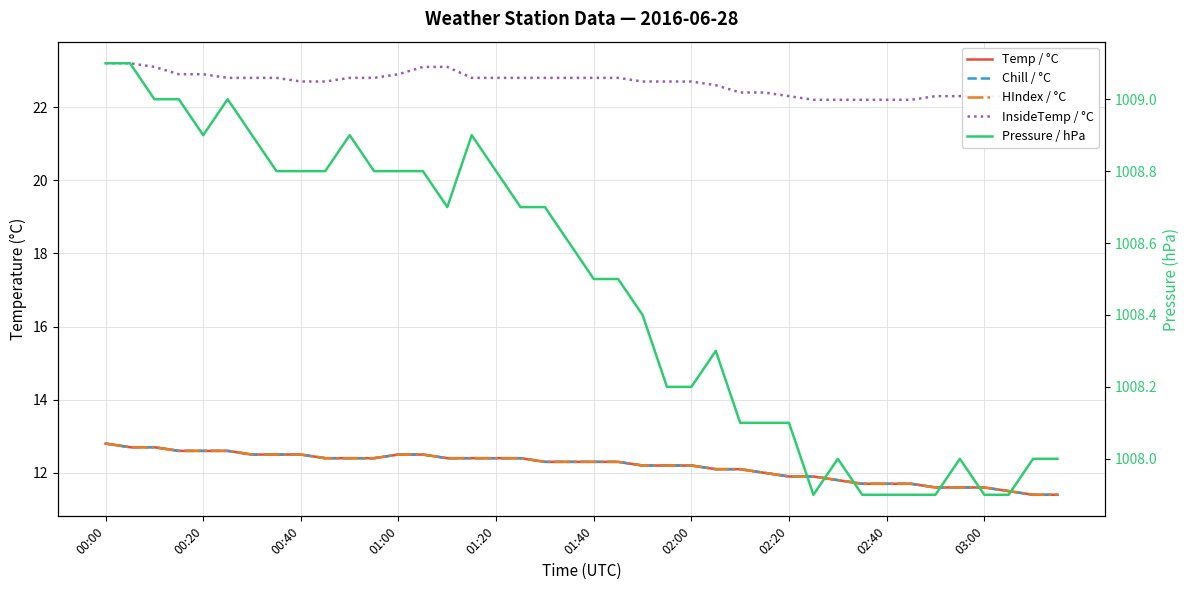

What is the approximate value of Pressure / hPa at 11?

1008.8